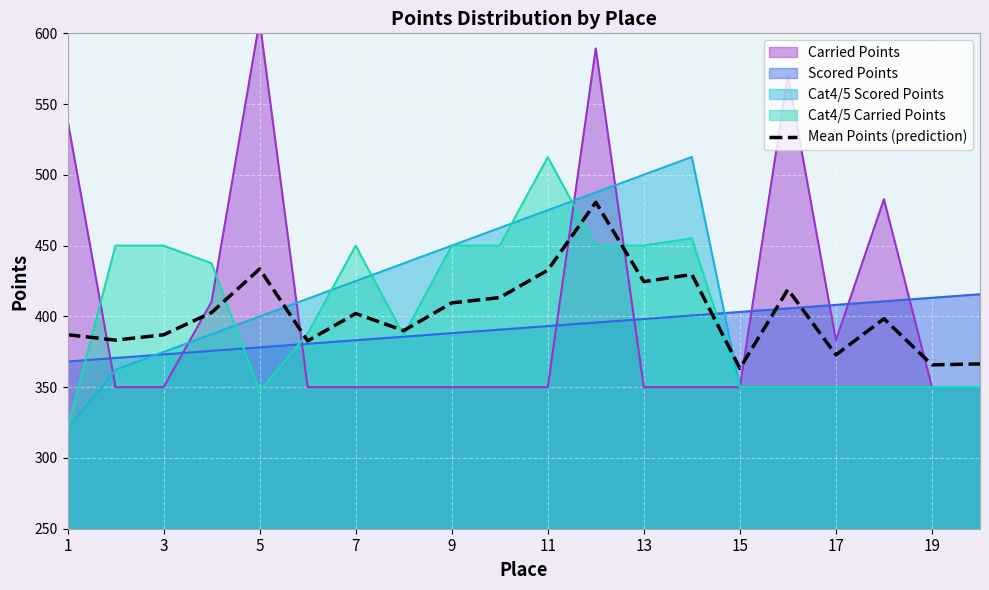

What is the highest value of the Cat4/5 Scored Points series?

512.6